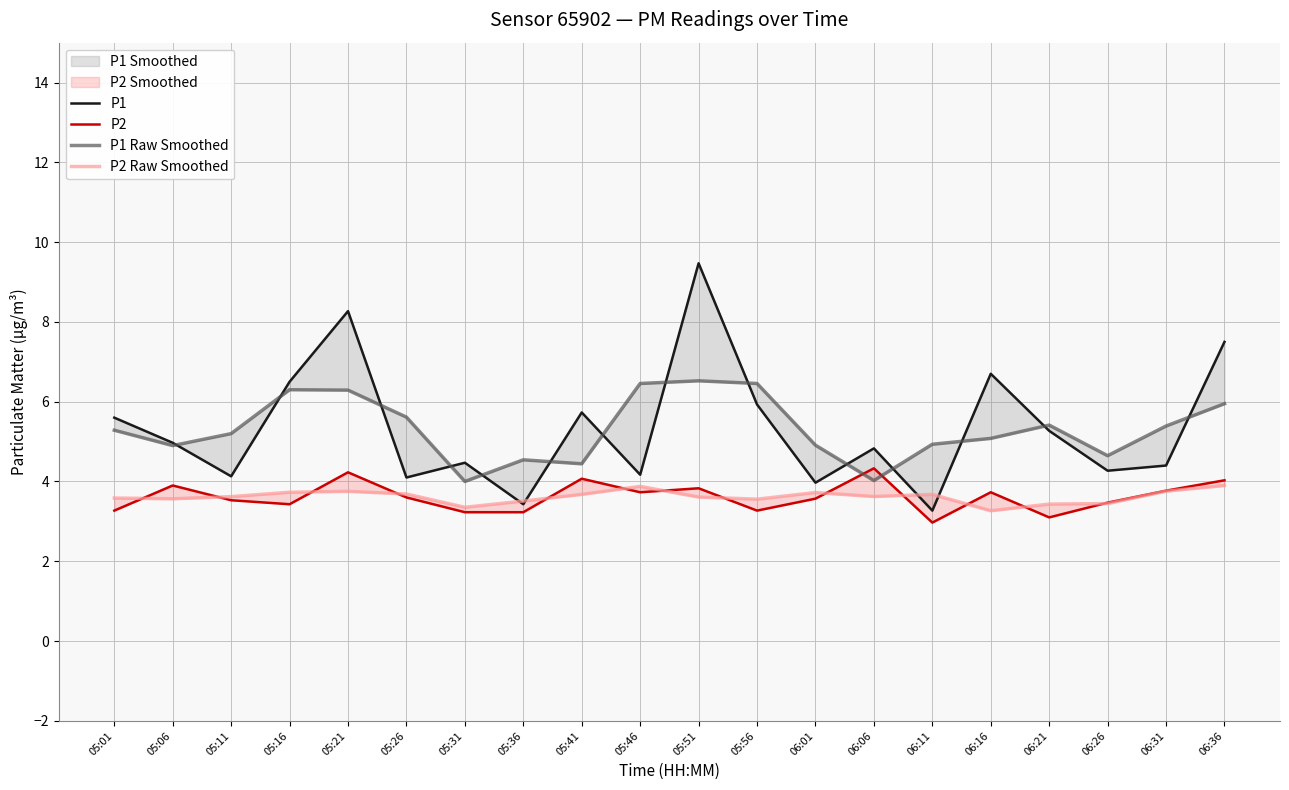

How many times do P2 and P2 Raw Smoothed cross each other?

13